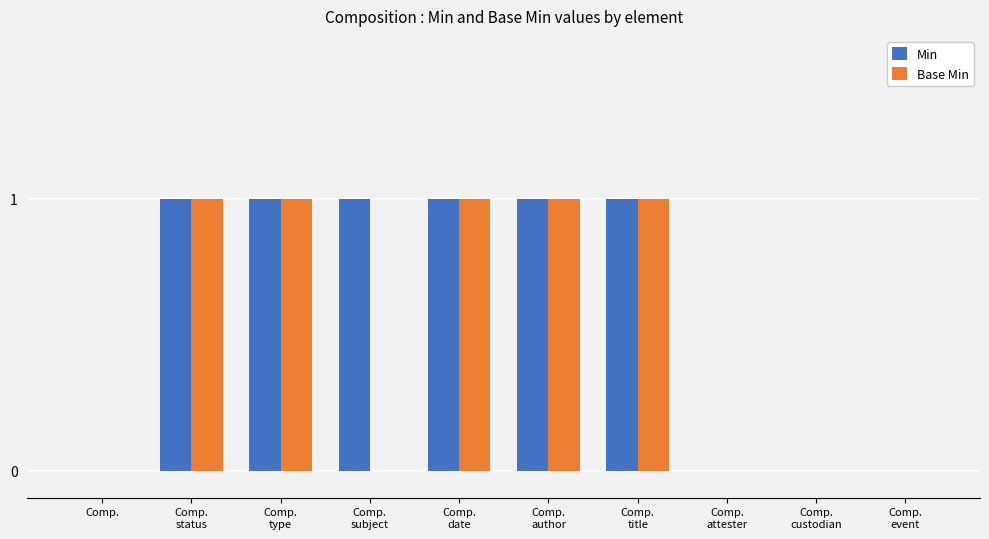

What is the sum of all Min values?

6